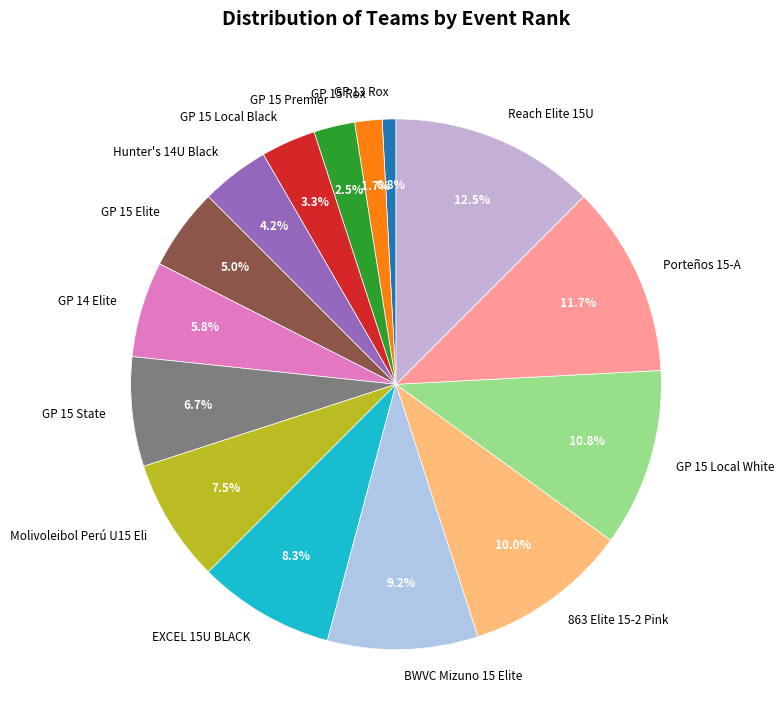

Is there any slice that represents more than half of the pie?

No